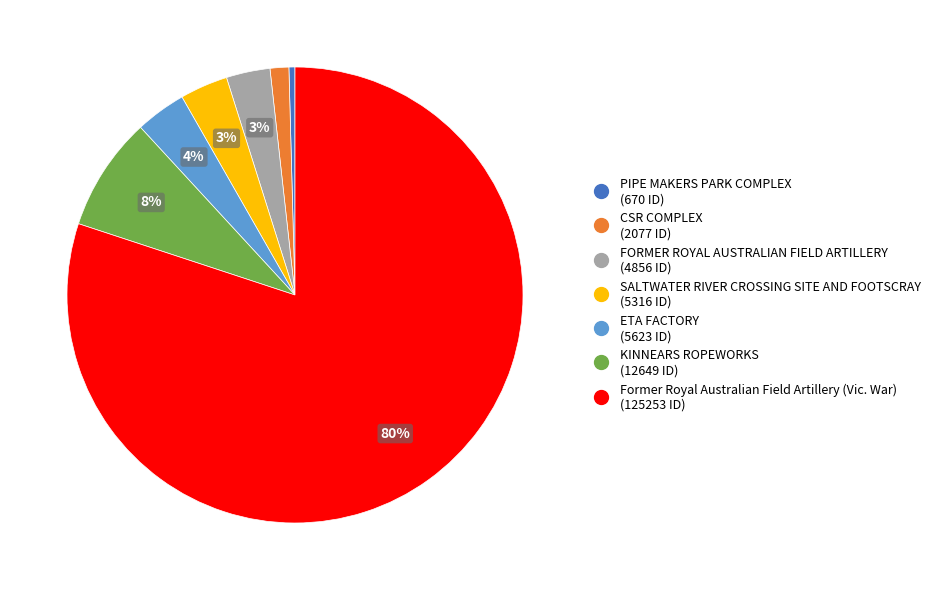

Do PIPE MAKERS PARK COMPLEX and KINNEARS ROPEWORKS together represent more than half of the pie?

No